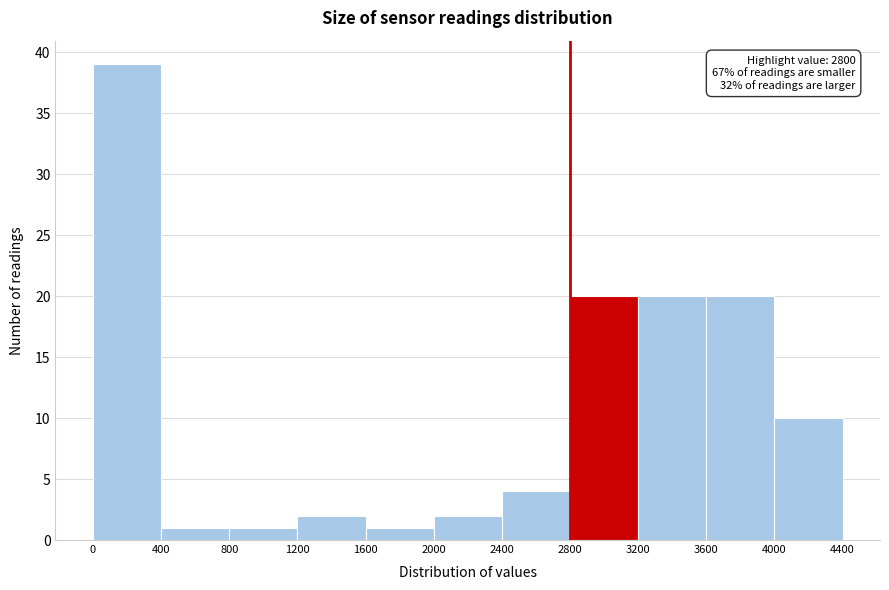

Which range on the x-axis has the tallest bar?

0 to 400